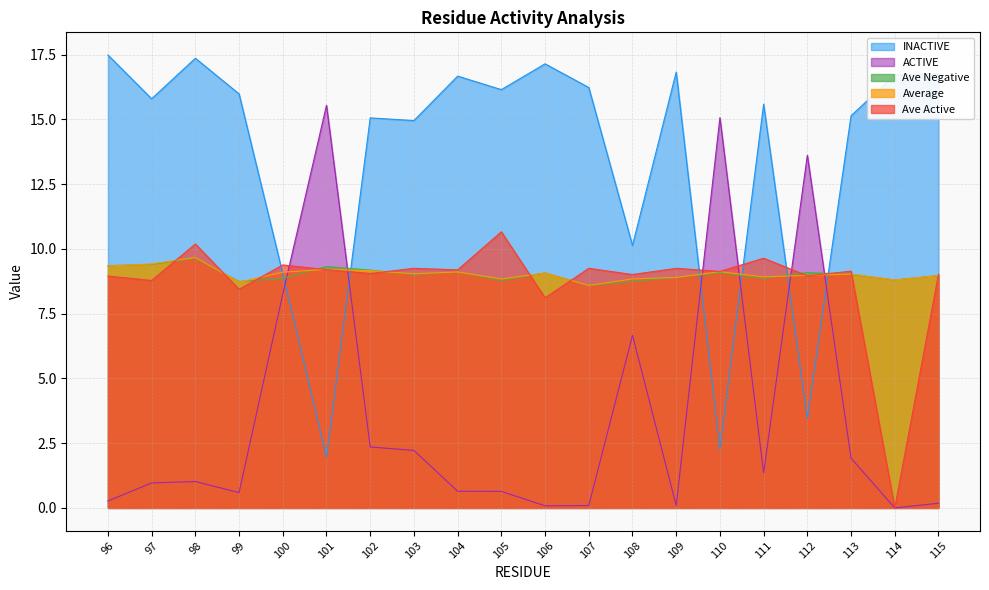

Is the value of Average at 100 greater than the value of INACTIVE at 99?

No